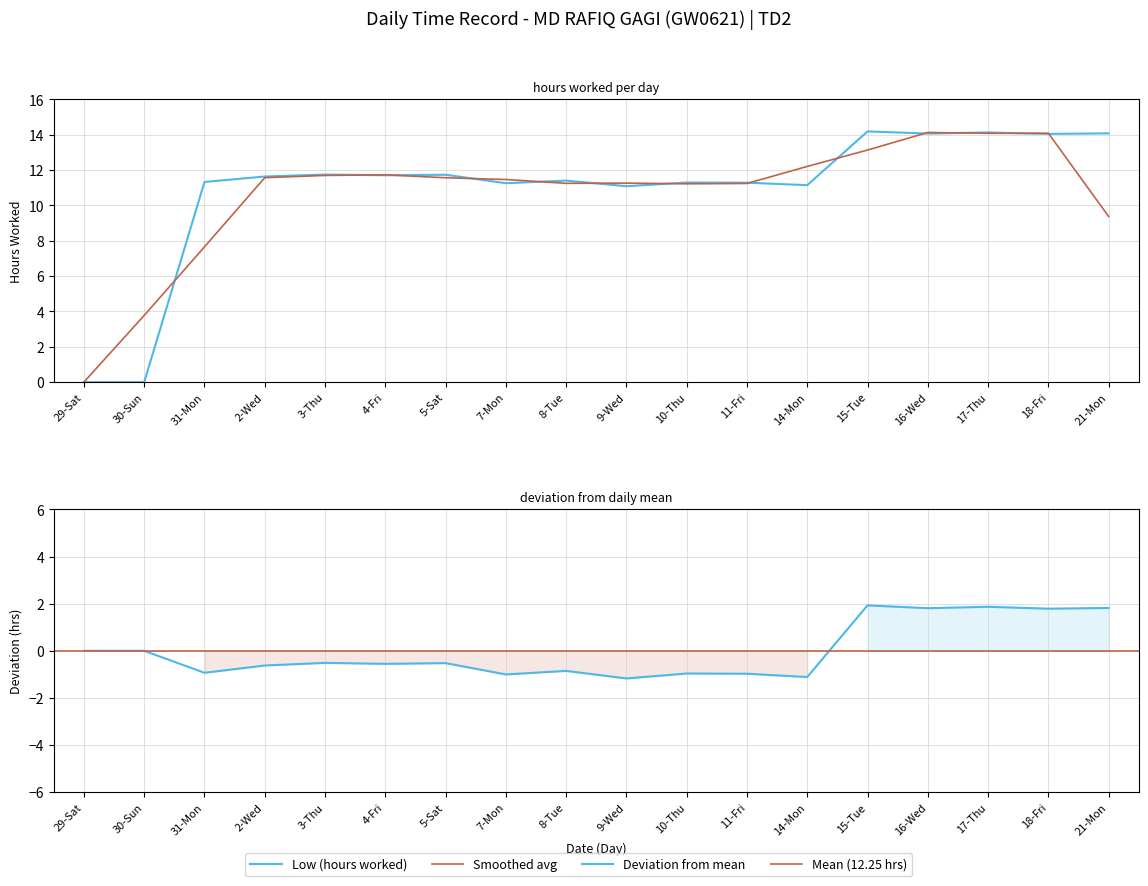

At which category does the data reach its first local valley?

4-Fri